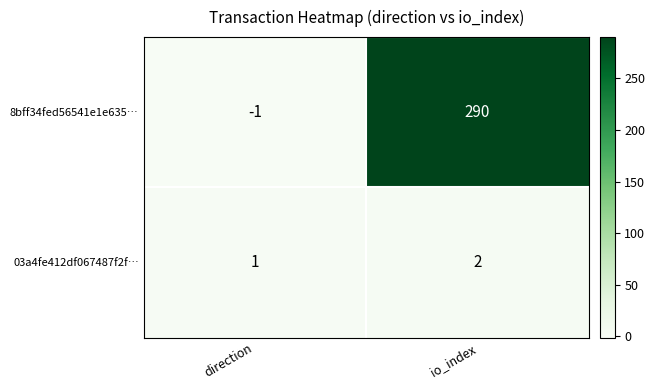

Reading left to right, list all the values displayed in this chart.

8bff34fed56541e1e635…: -1	290
03a4fe412df067487f2f…: 1	2